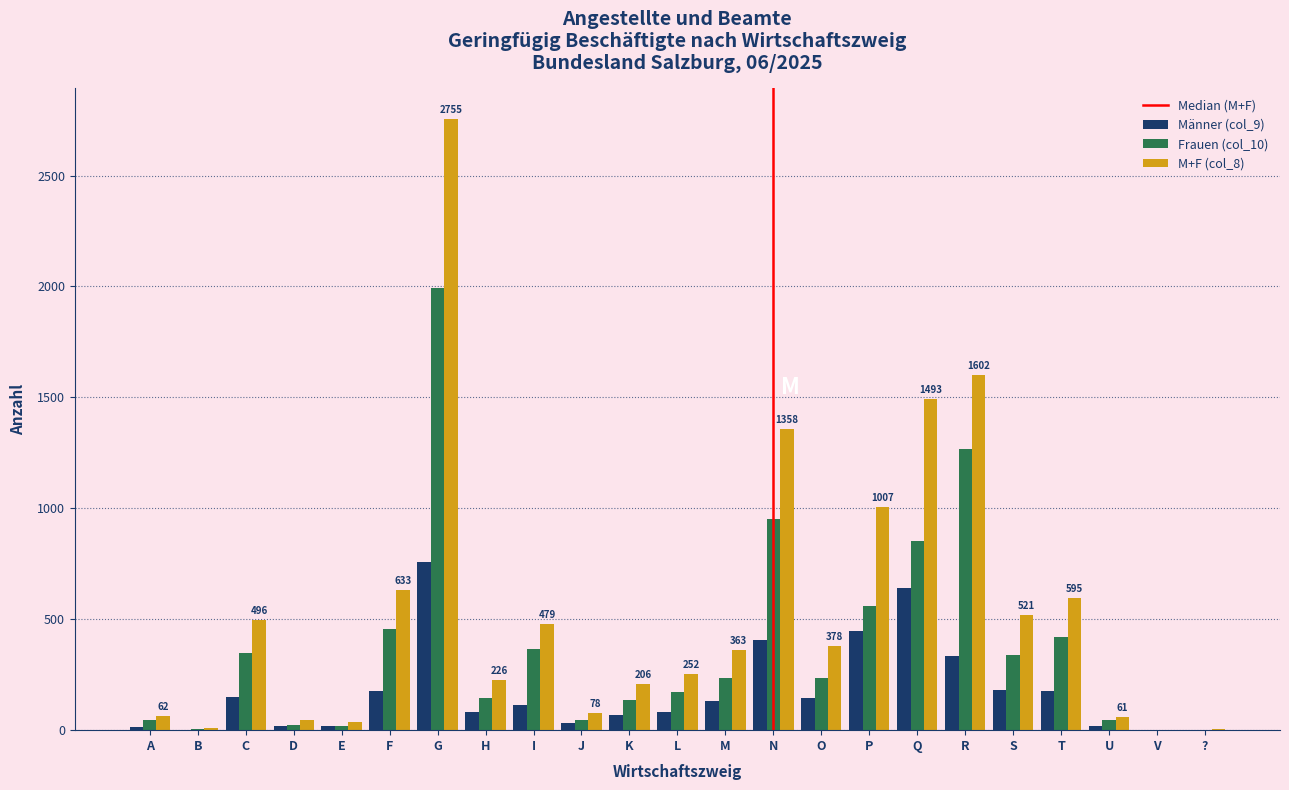

At which label does M+F (col_8) reach its peak?

G